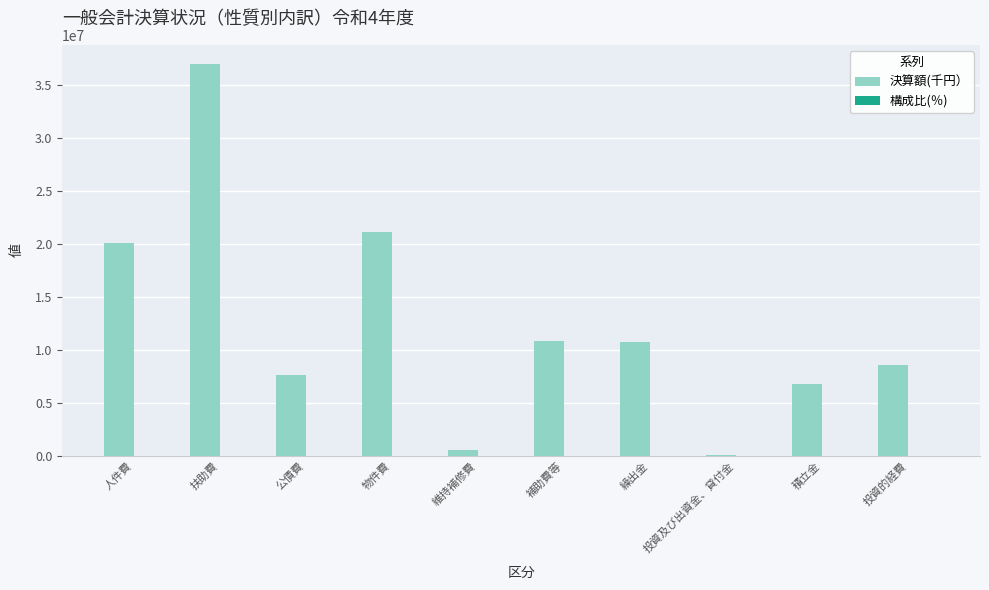

How many groups of bars are there?

10